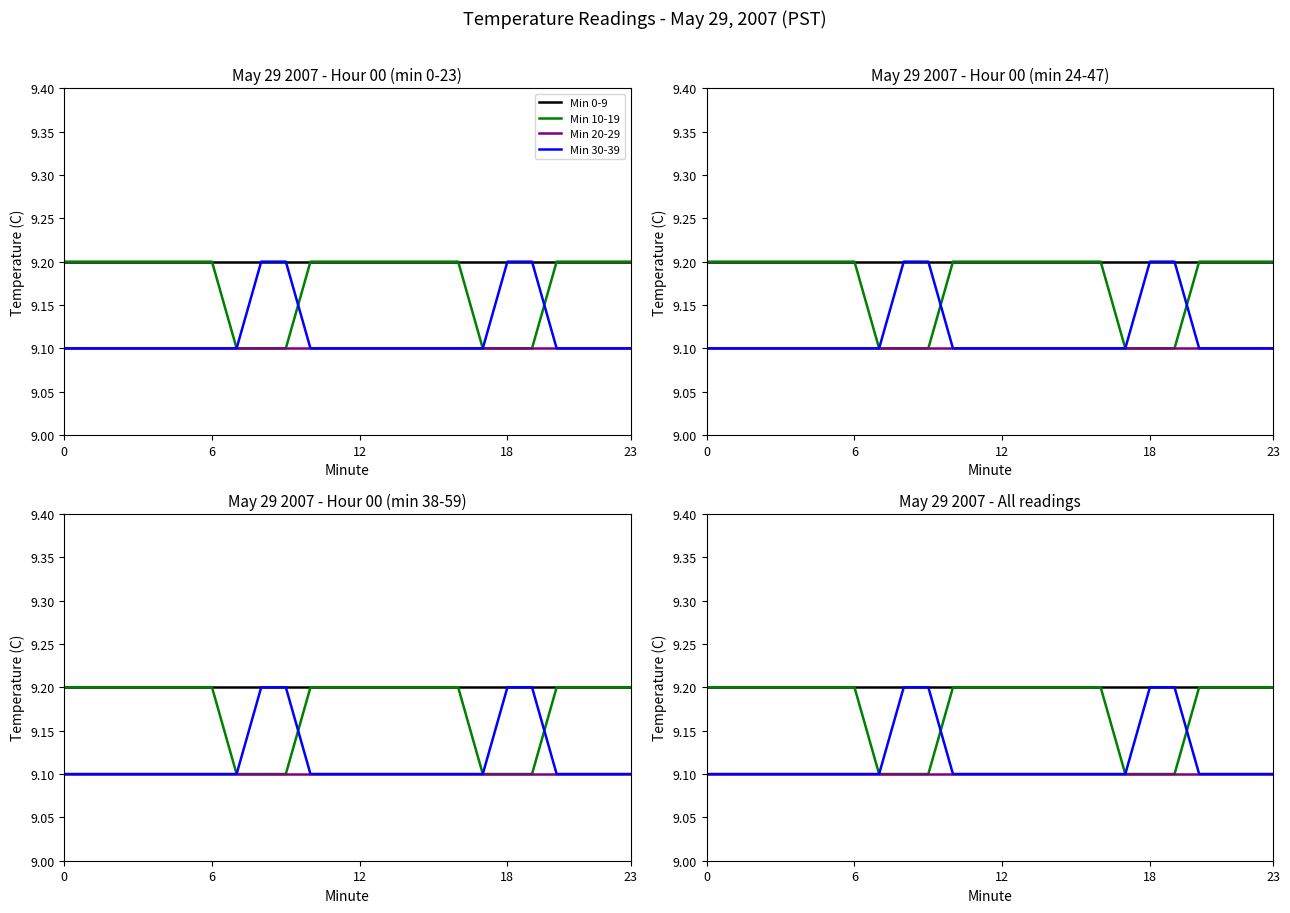

What is the label of the 9th point from the right?

15